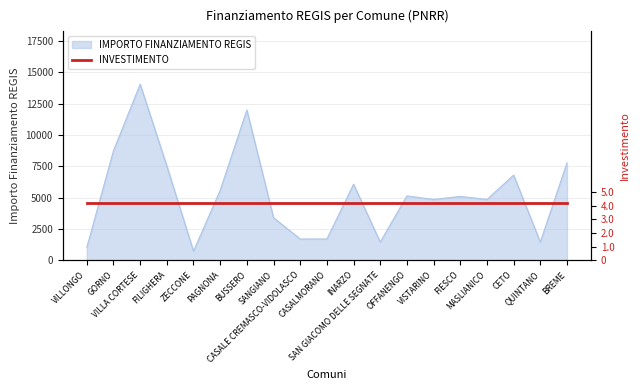

The value at FIESCO is 2014. True or false?

False